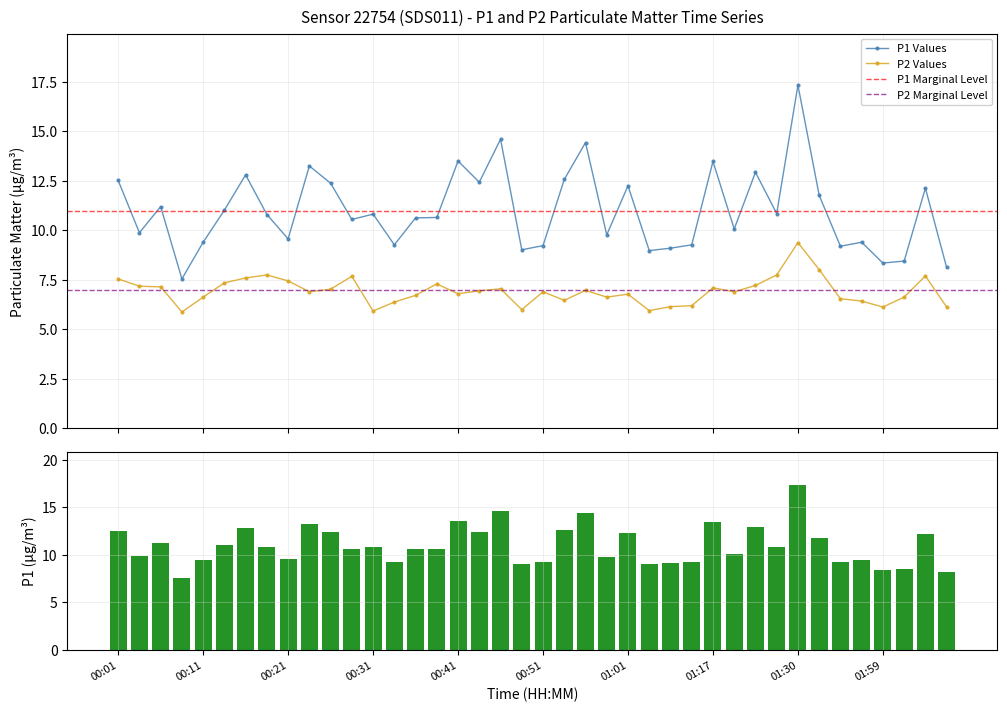

True or false: P1 Values has more than 0 points higher than both neighbors.

True